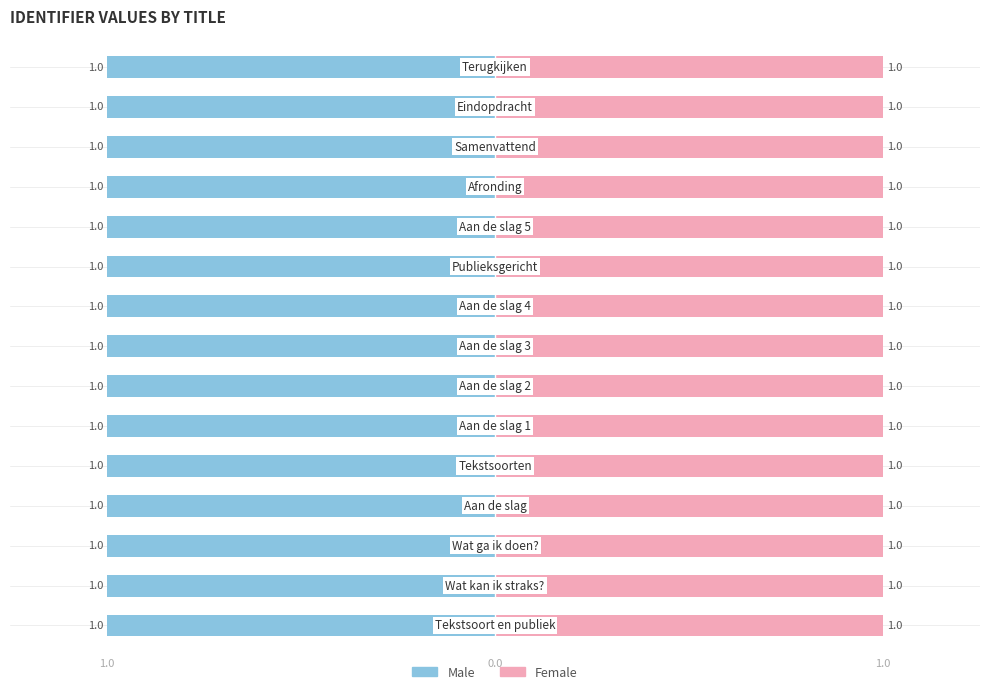

Where is Male nearest to the value 0?

1.0